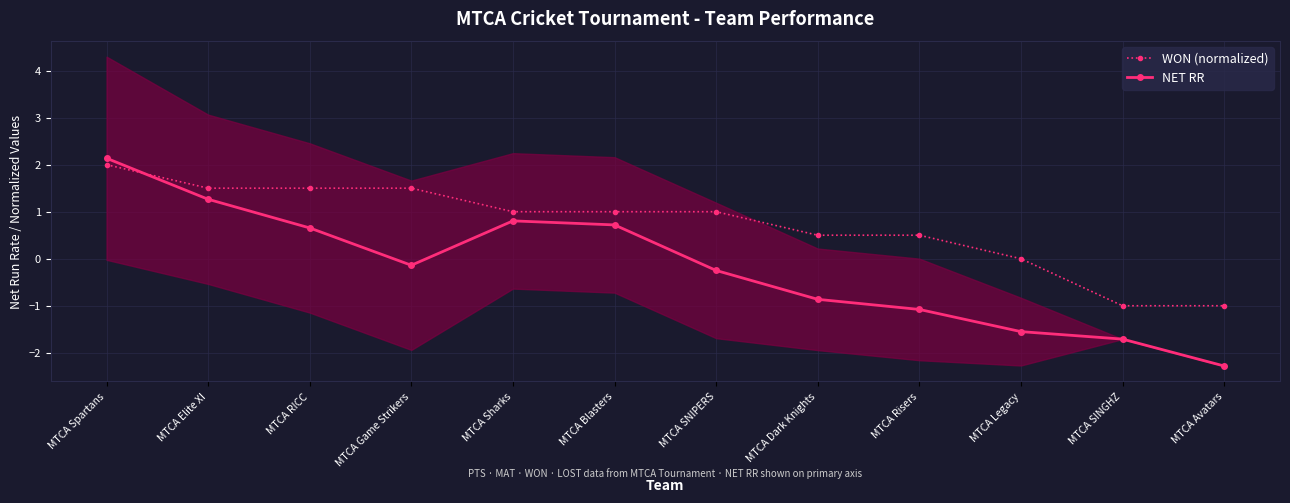

What is the sum of the NET RR values at MTCA SNIPERS and MTCA Spartans?

1.9